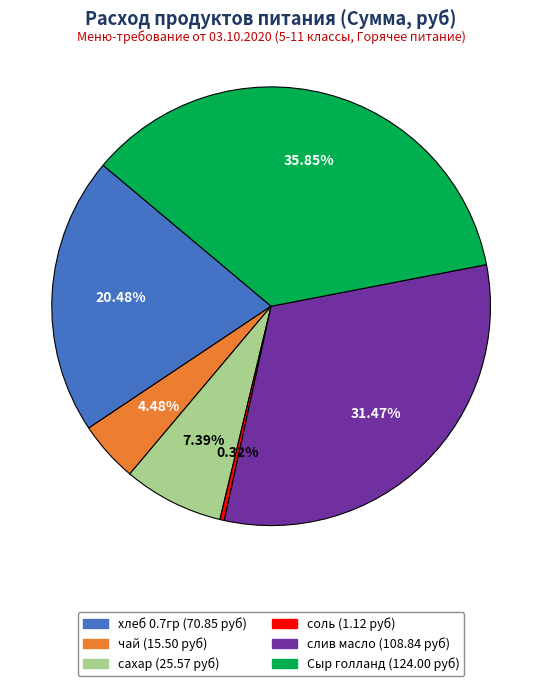

Do чай and хлеб 0.7гр together represent more than half of the pie?

No